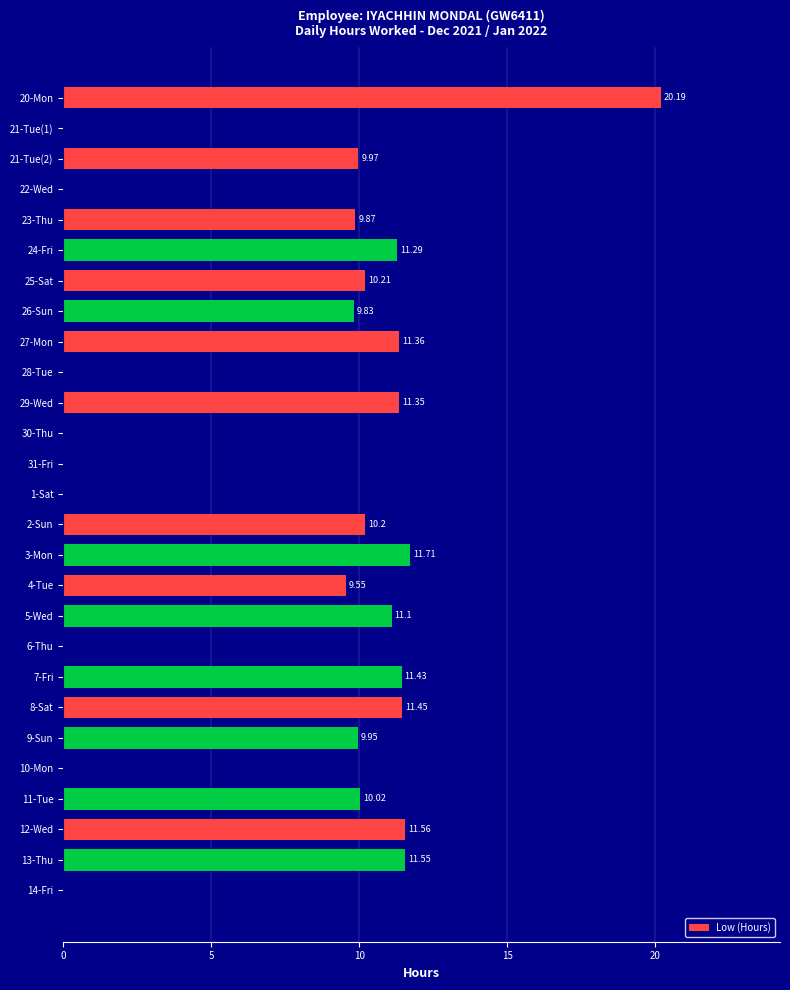

Approximately how many times larger is the value at 21-Tue(2) compared to 11-Tue?

1.0